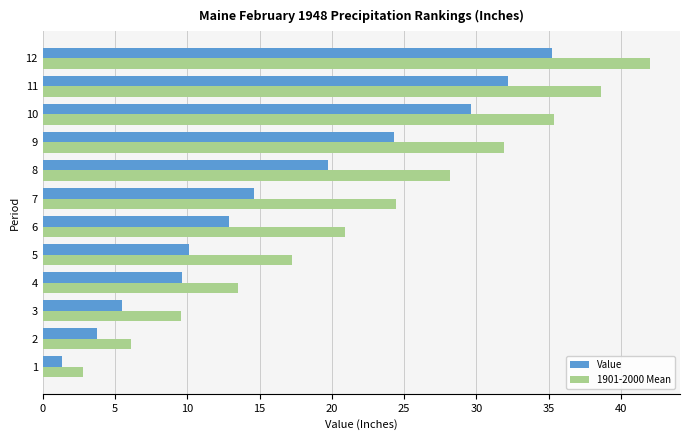

Is it true that 1901-2000 Mean equals 13.5 at 4?

True